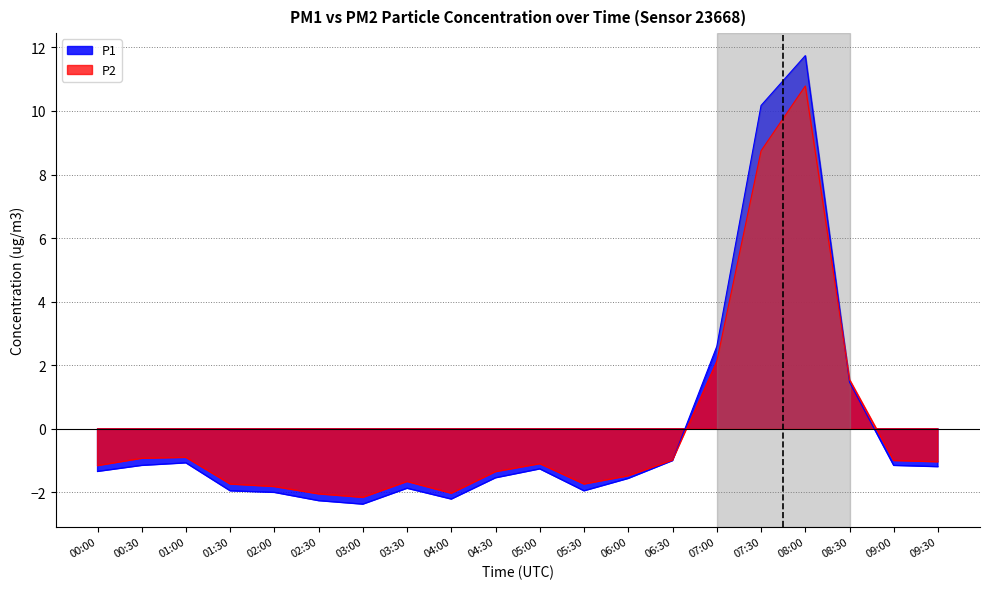

Is it true that P1 equals -0.8 at 09:00?

False